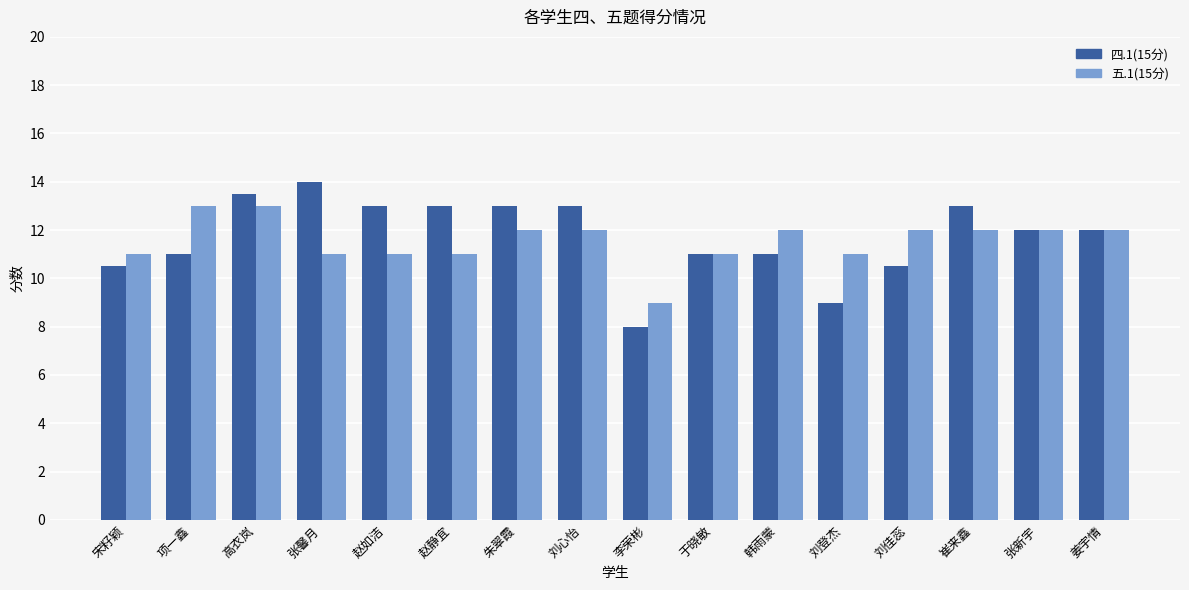

The value of 四.1(15分) at 姜宇情 is 12.0. True or false?

True